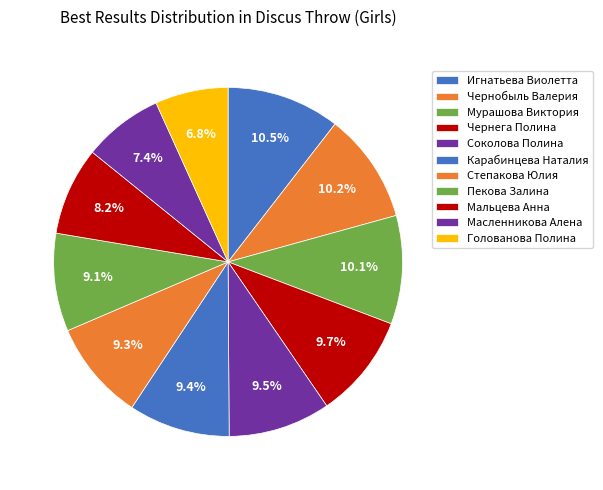

What percentage is the Пекова Залина slice, to the nearest percent?

9%